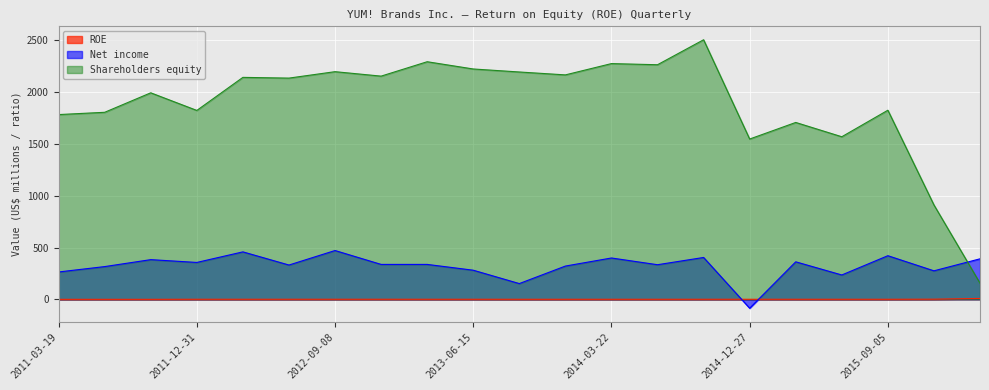

At which category does the chart reach its minimum across all series?

2014-12-27